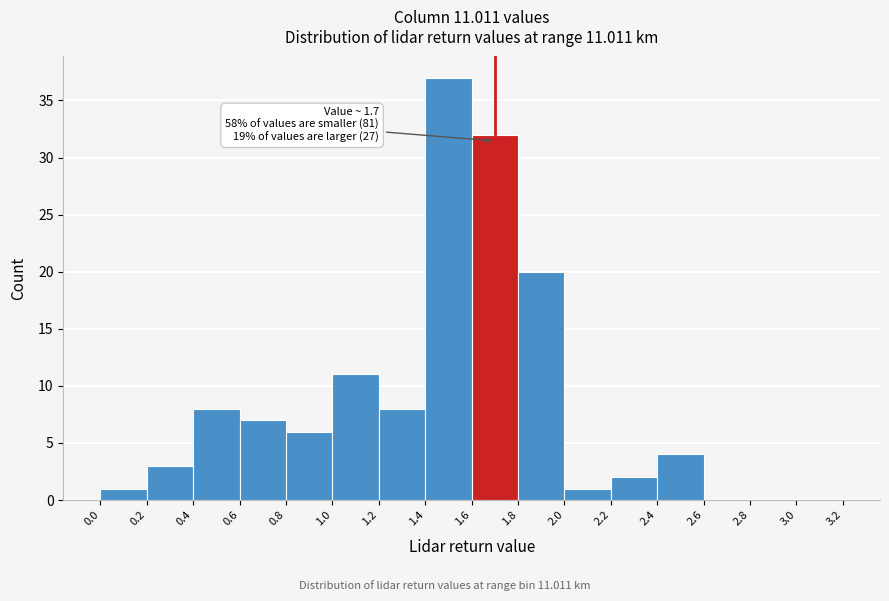

Over which range of the x-axis is the bar tallest?

1.4 to 1.6